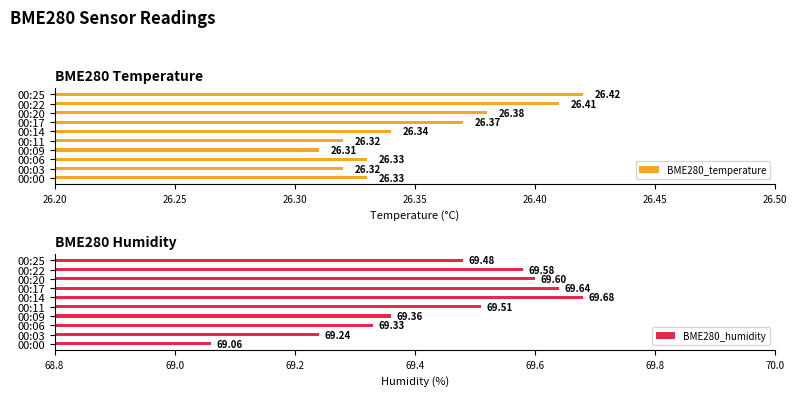

List the labels in order of BME280_humidity value, smallest first.

00:00, 00:03, 00:06, 00:09, 00:25, 00:11, 00:22, 00:20, 00:17, 00:14